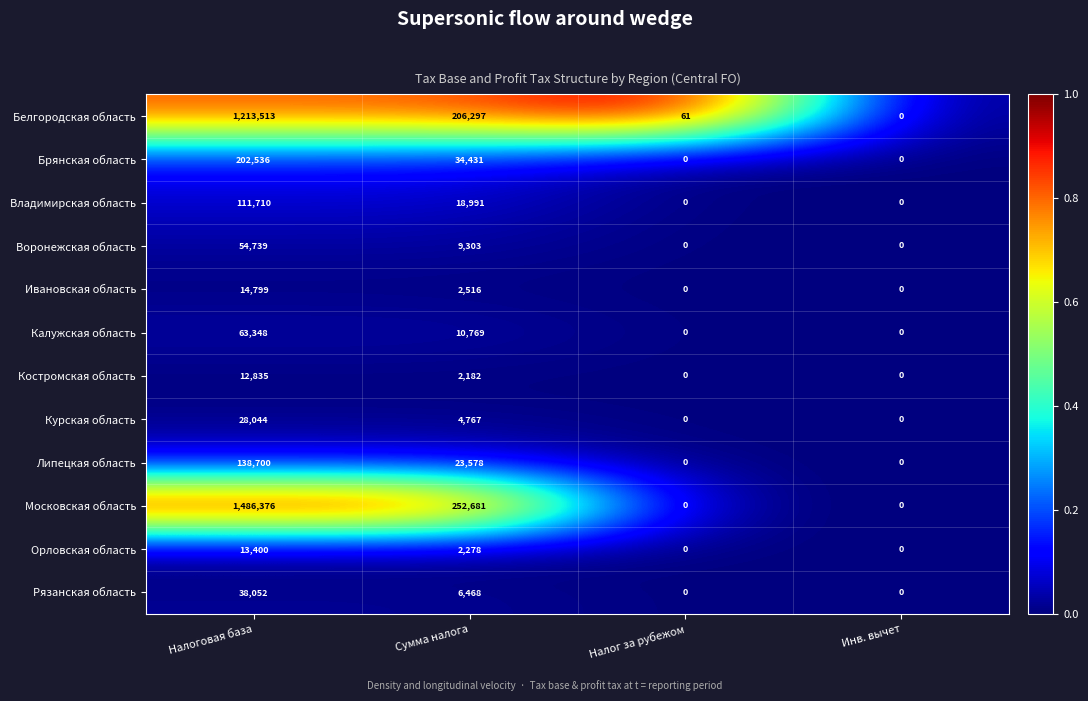

Rank the series by their maximum value, from highest to lowest.

Московская область, Белгородская область, Брянская область, Липецкая область, Владимирская область, Калужская область, Воронежская область, Рязанская область, Курская область, Ивановская область, Орловская область, Костромская область